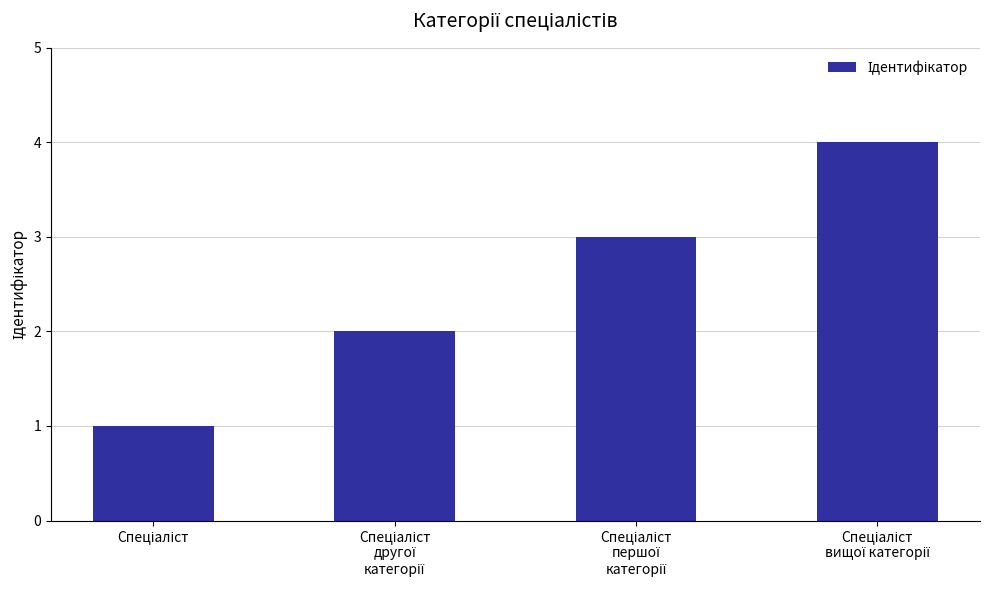

What is the maximum value shown in the chart?

4